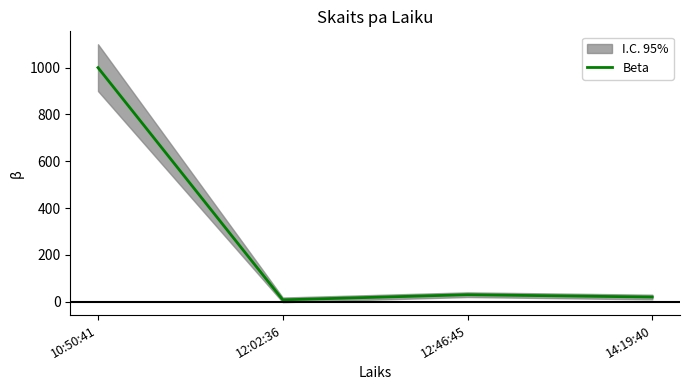

Where is the data nearest to the value 504?

12:46:45